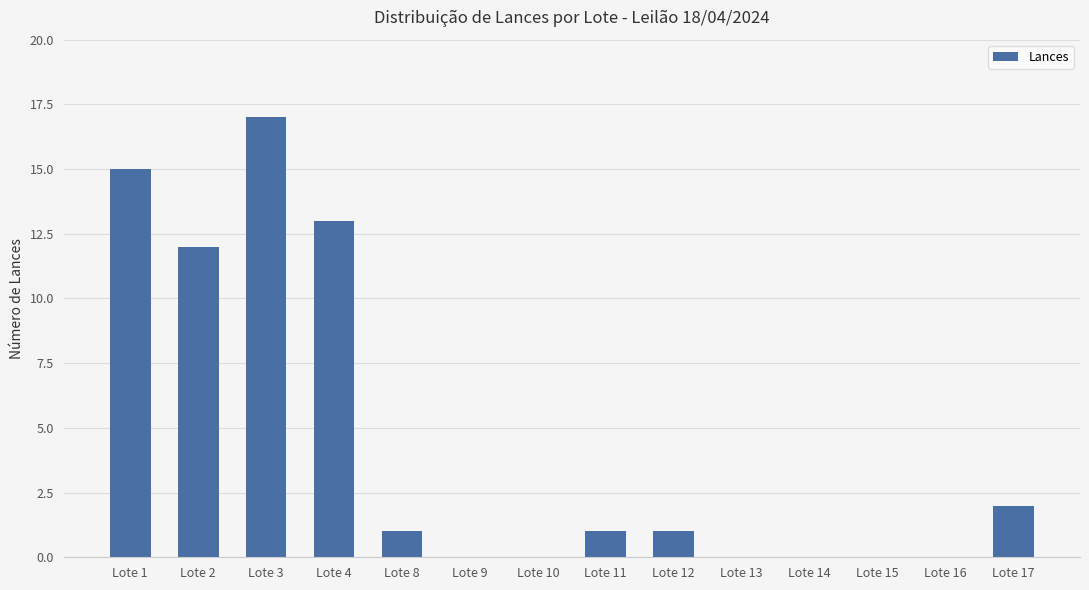

What is the difference between the values at Lote 15 and Lote 1?

15